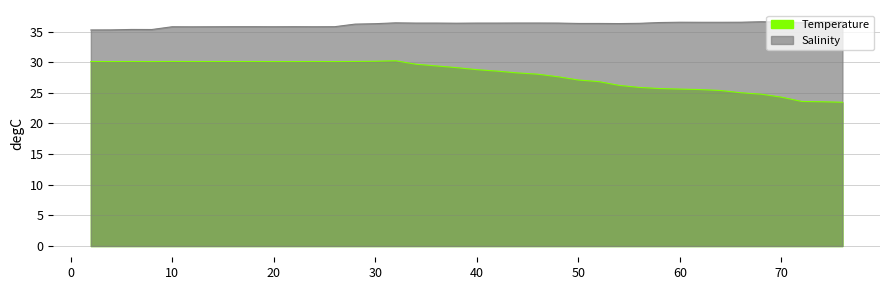

What is the sum of all Salinity values?

1373.9